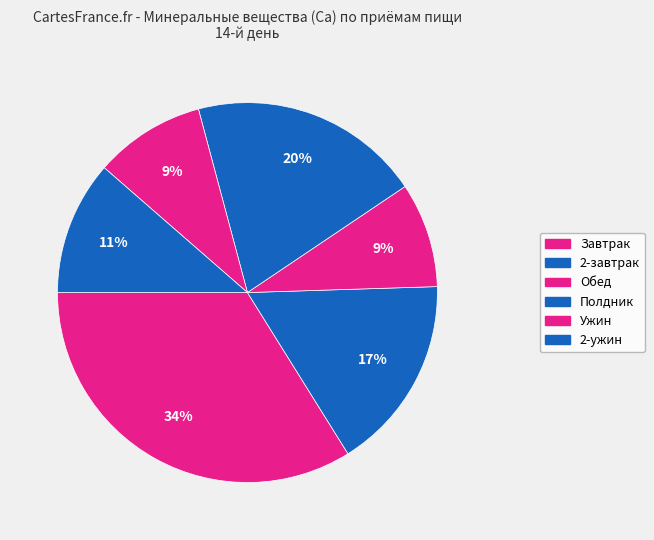

Count the number of slices in the pie.

6